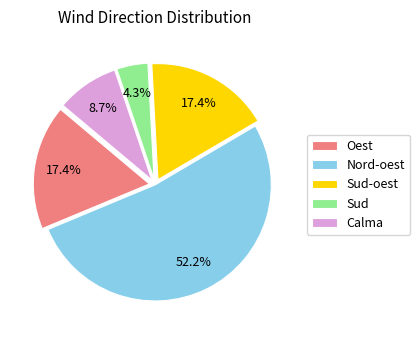

Does any single category account for the majority?

Yes